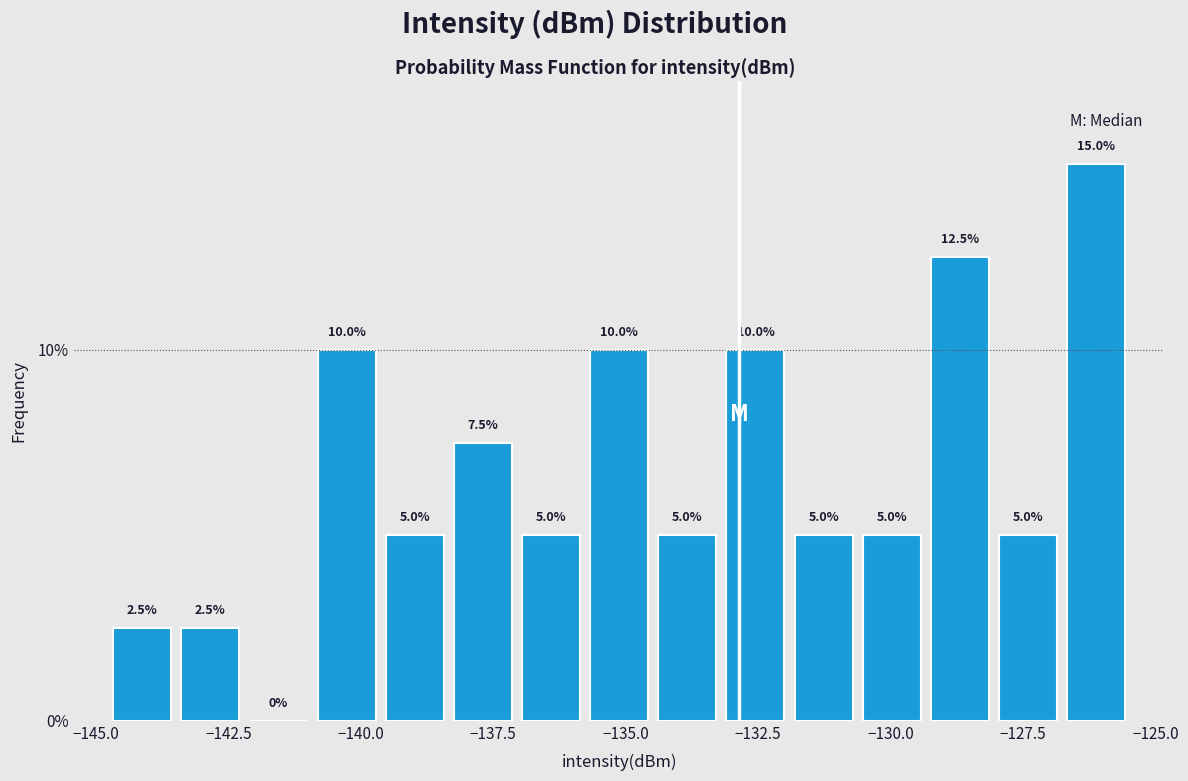

Around what value on the x-axis is the tallest bar? Give the approximate position of its centre, as read against the axis.

-126.0